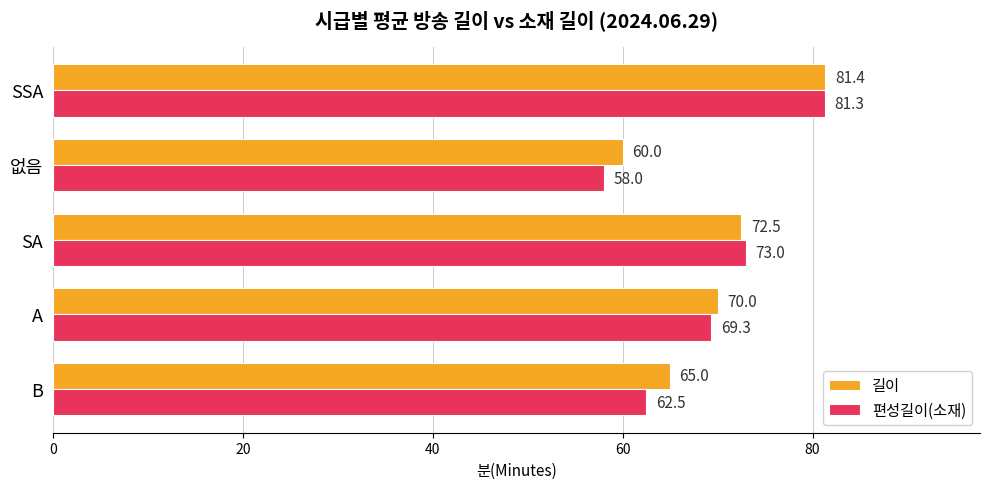

What is the sum of all 편성길이(소재) values?

344.1